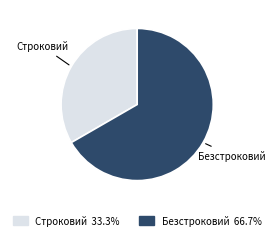

Count the number of slices in the pie.

2